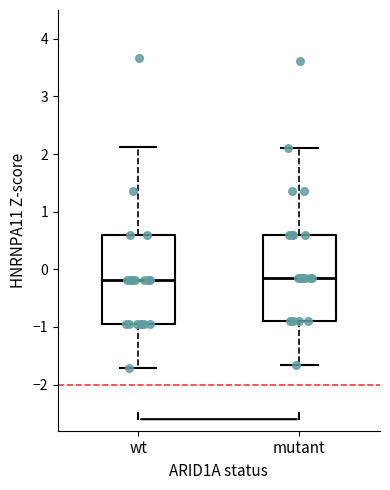

Reading left to right, read every box against the y-axis: the position of its median line, the range the box covers, and the ends of its whiskers. The values are not printed on the chart, so give them approximately, as read against the axis.

wt: median -0.2, box -0.9 to 0.6, whiskers -1.7 to 2.1
mutant: median -0.2, box -0.9 to 0.6, whiskers -1.7 to 2.1